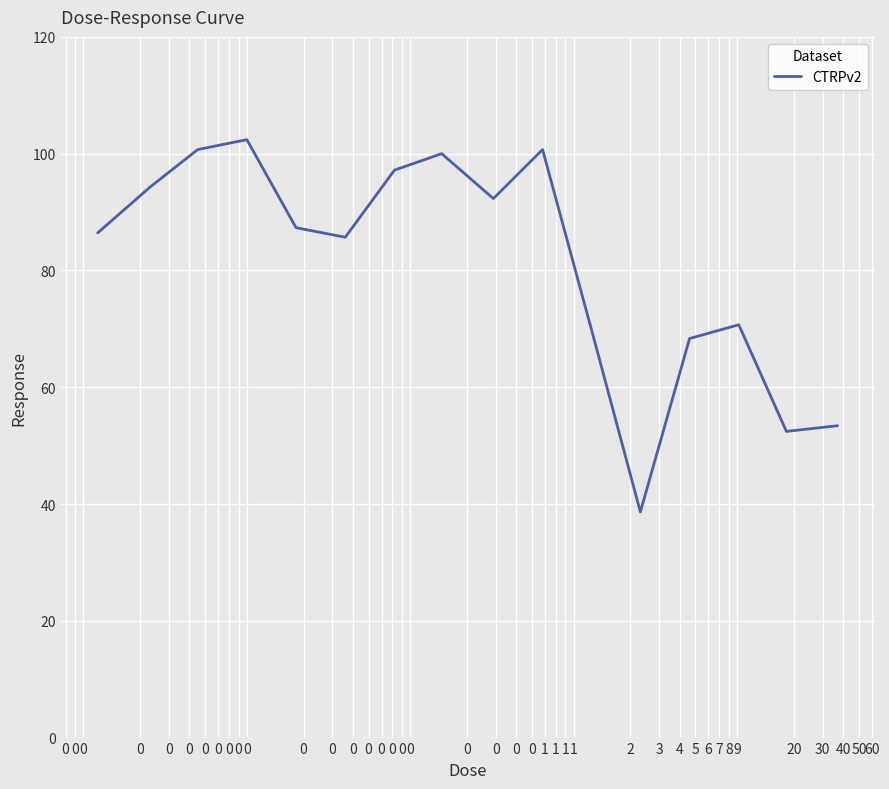

What is the greatest value displayed?

102.4